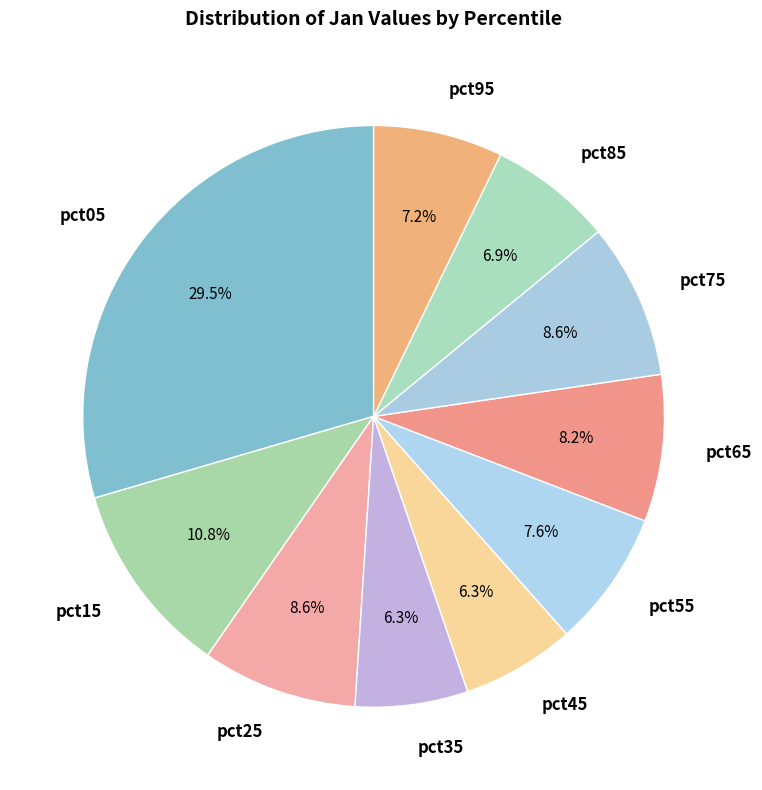

Combined, what portion of the pie is pct95 and pct85?

14.1%